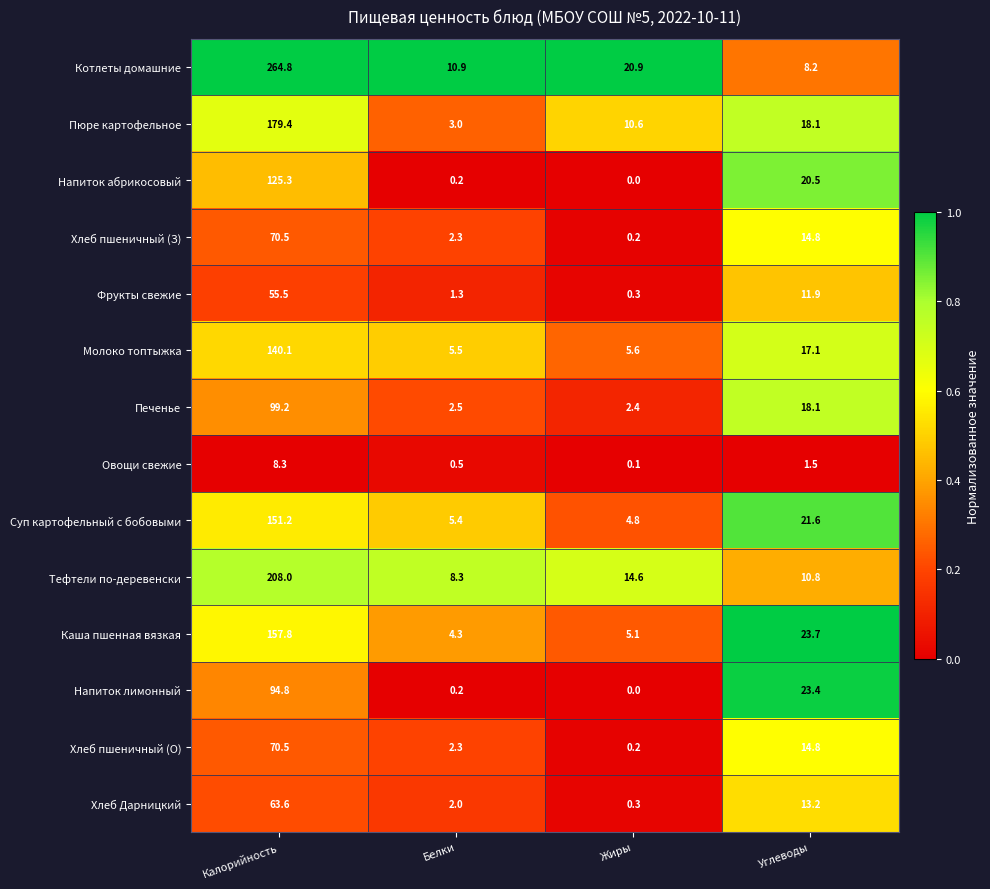

What is the difference between the maximum and second lowest values in the Суп картофельный с бобовыми series?

145.8